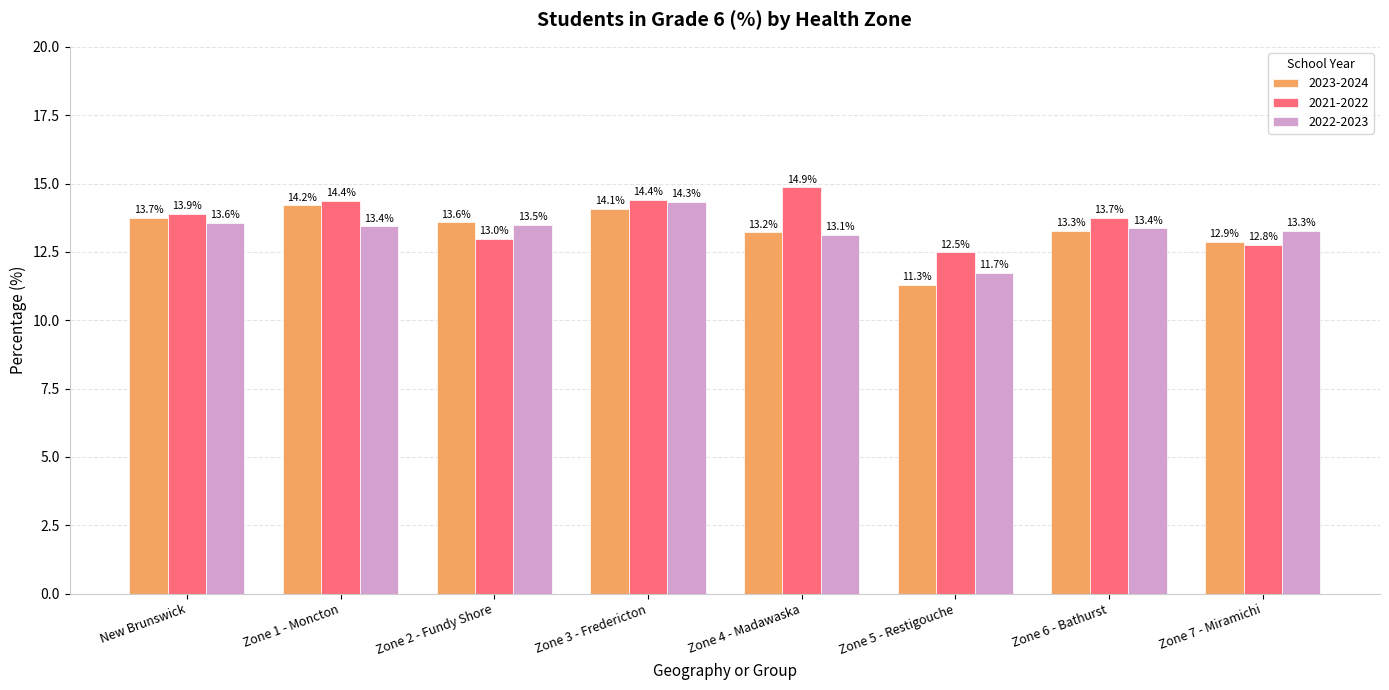

How many values in the 2021-2022 series exceed 13?

5